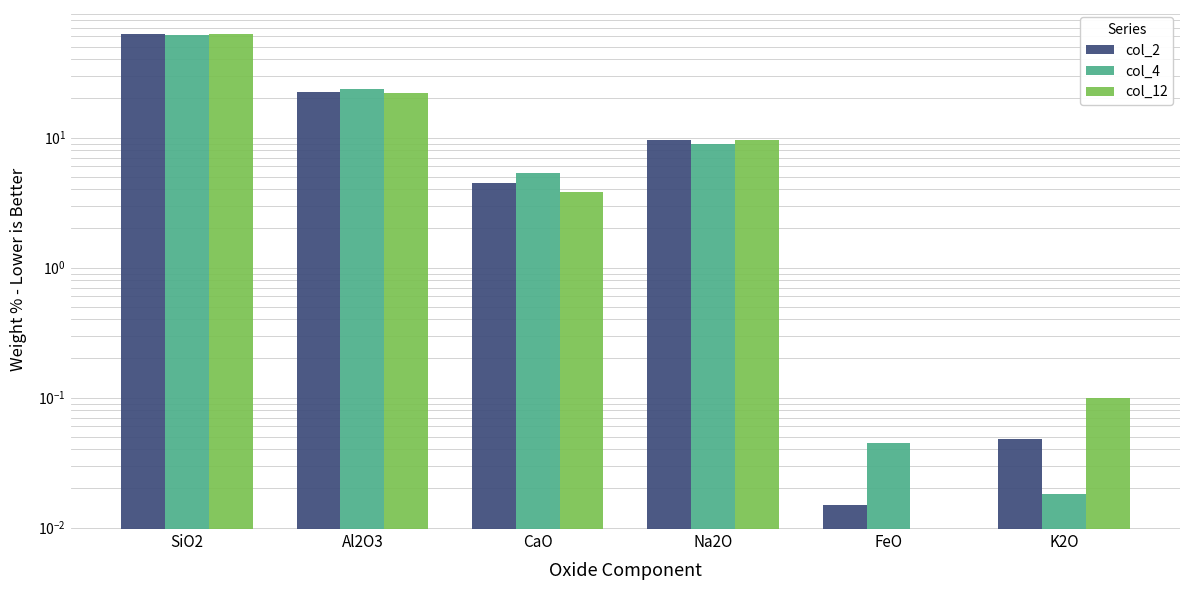

Is it true that col_4 equals 40.6 at Al2O3?

False